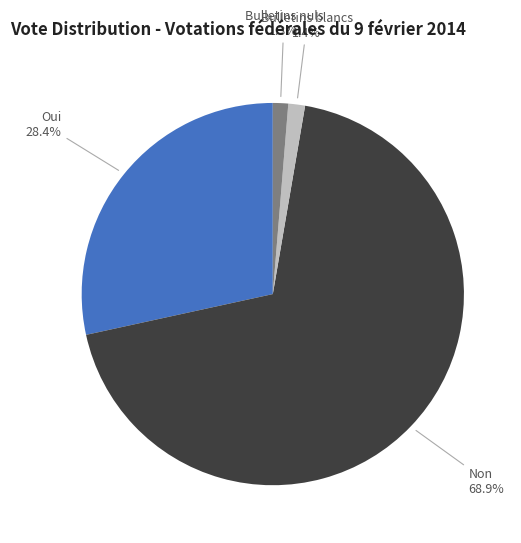

Between Oui and Bulletins blancs, which is larger?

Oui